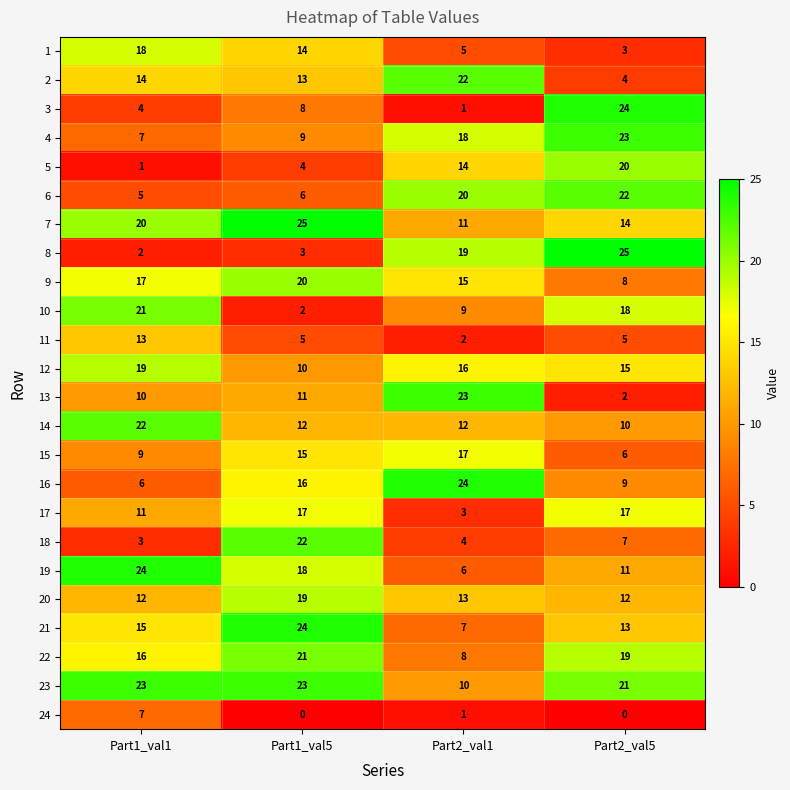

Where is 7 nearest to the value 18?

Part1_val1